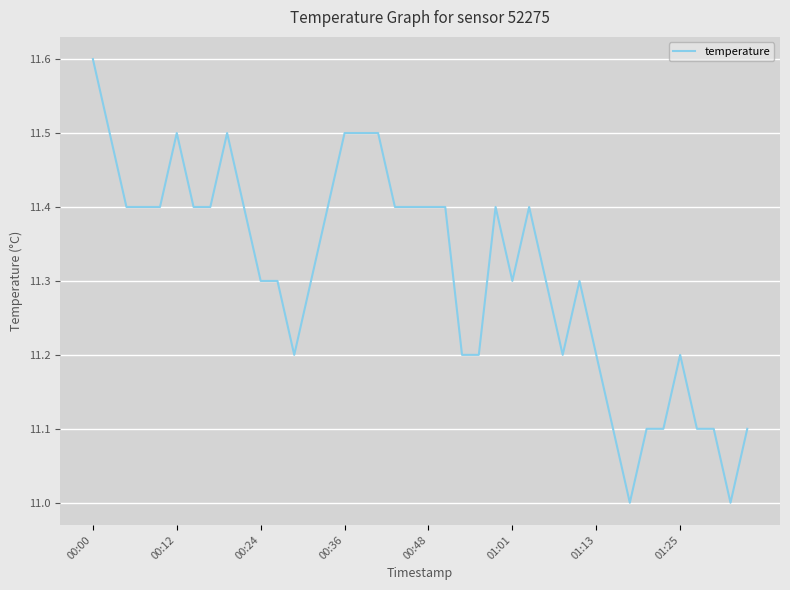

True or false: the data has more than 1 interior local peaks.

True